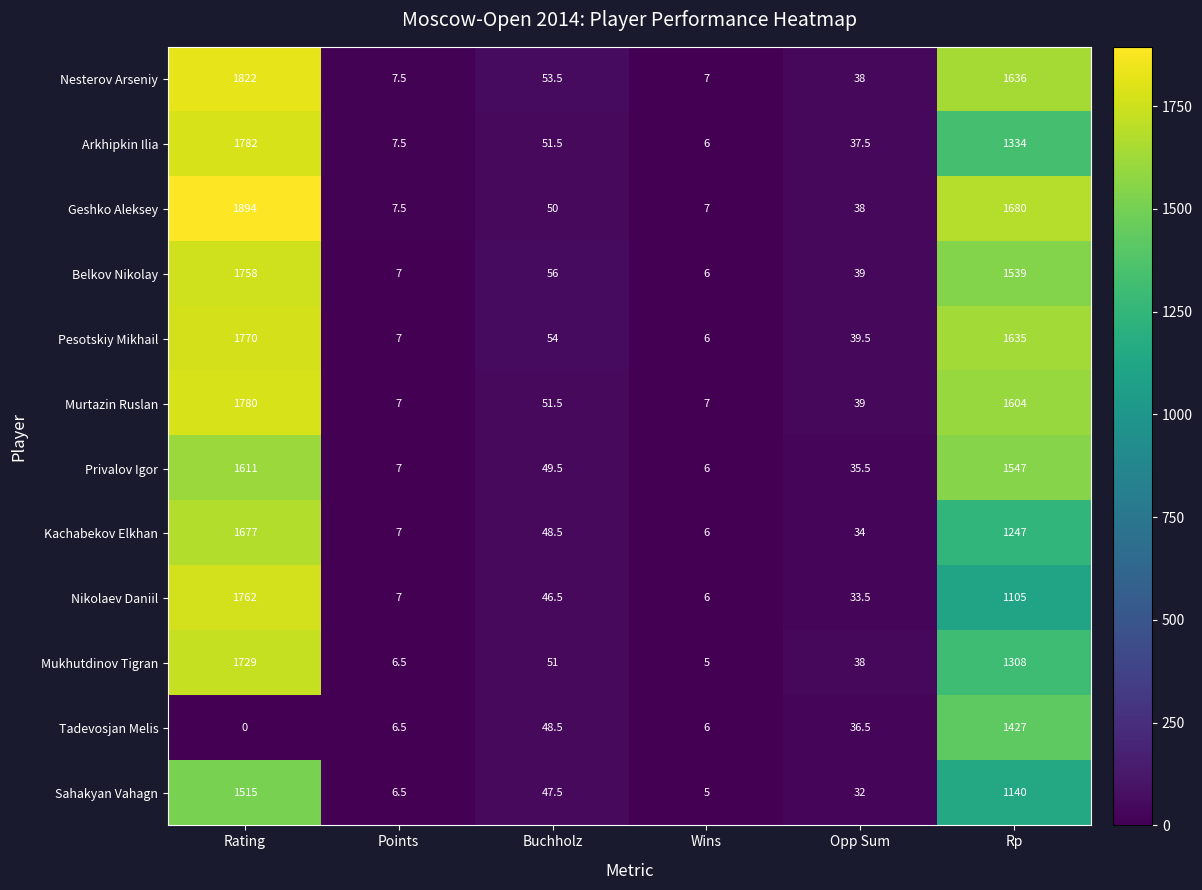

The value of Kachabekov Elkhan at Buchholz is 48.5. True or false?

True